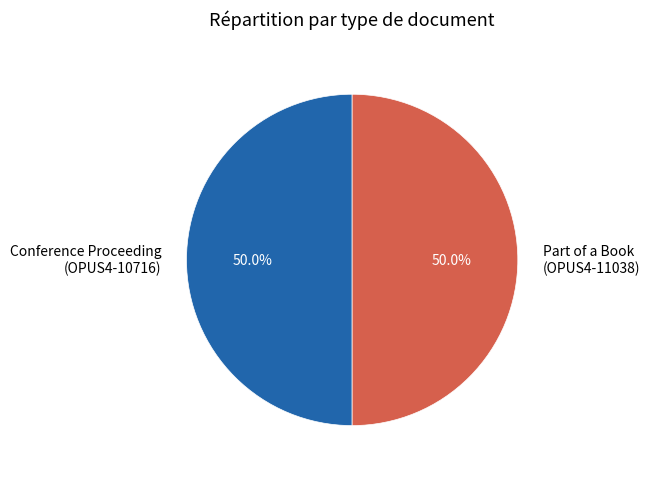

Approximately how many times larger is the value at Part of a Book (OPUS4-11038) compared to Conference Proceeding (OPUS4-10716)?

1.0